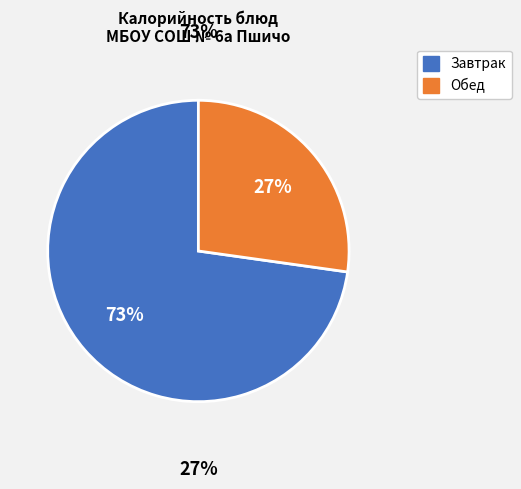

To the nearest percent, what is the difference between the largest and smallest slice percentages?

46%